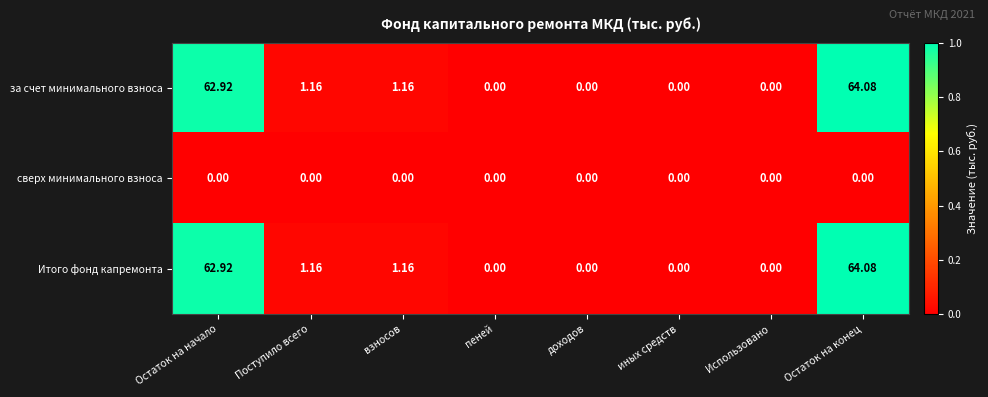

At which label does Итого фонд капремонта first exceed 1?

Остаток на начало